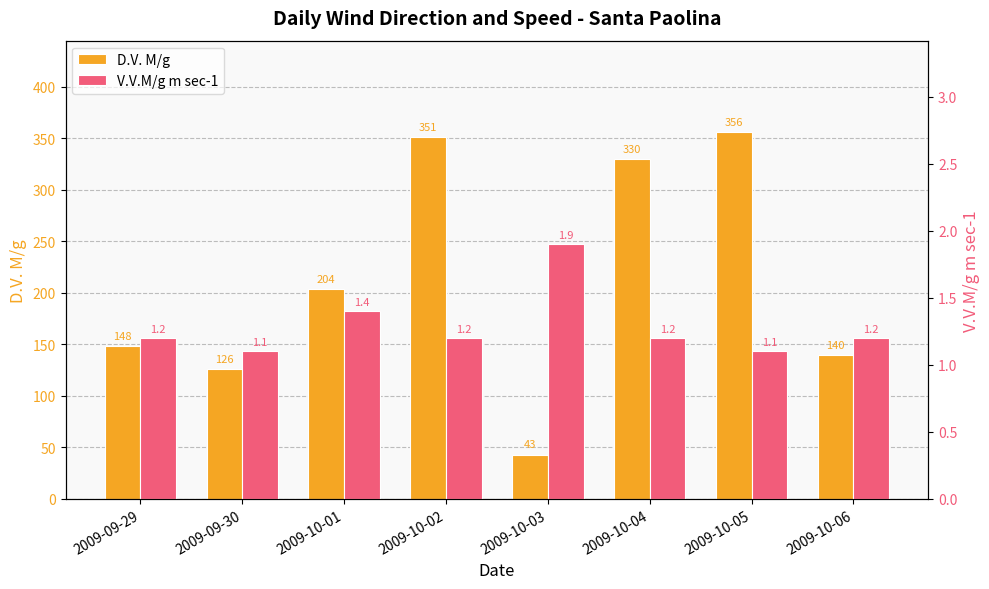

At which category is the sum across all series the highest?

2009-10-05